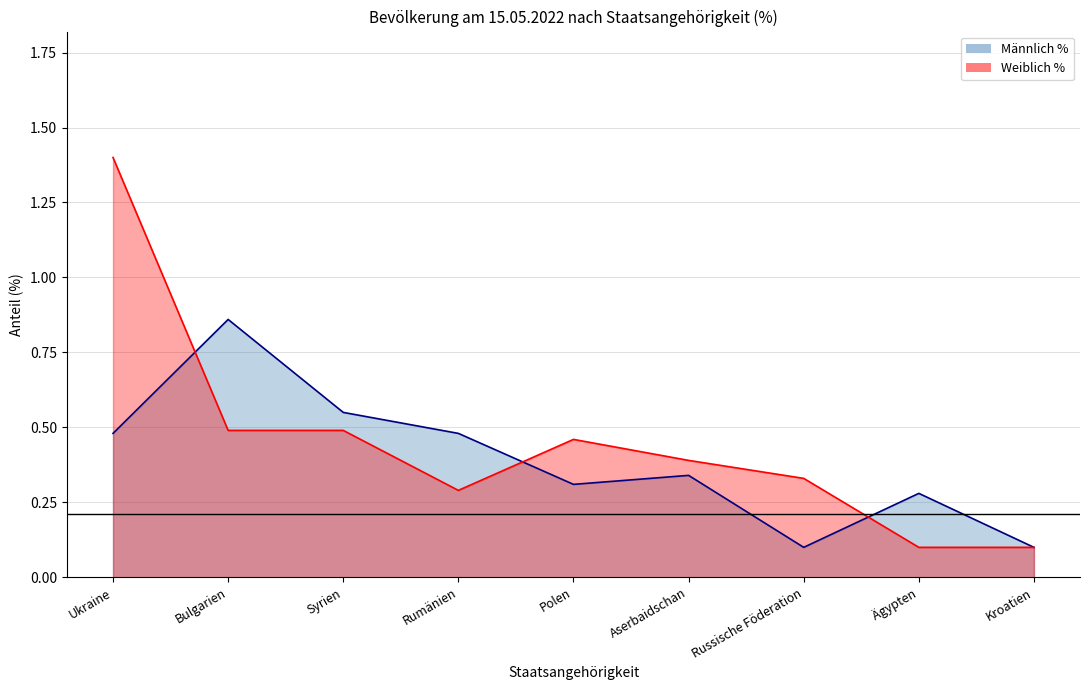

Which series has the widest spread of values?

Weiblich %